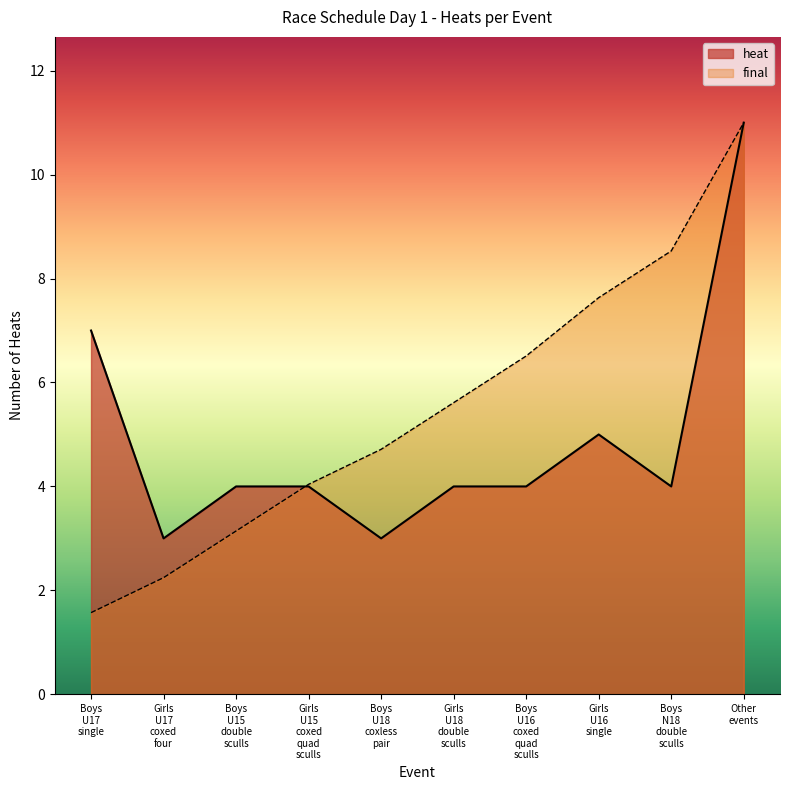

What is the greatest value displayed?

11.0